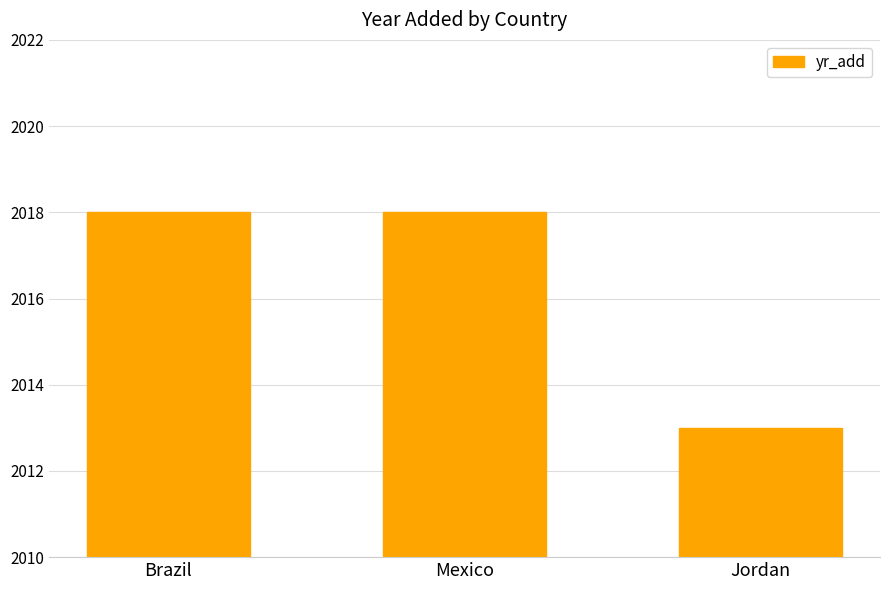

What is the ratio of the value at Brazil to the value at Mexico?

1.0